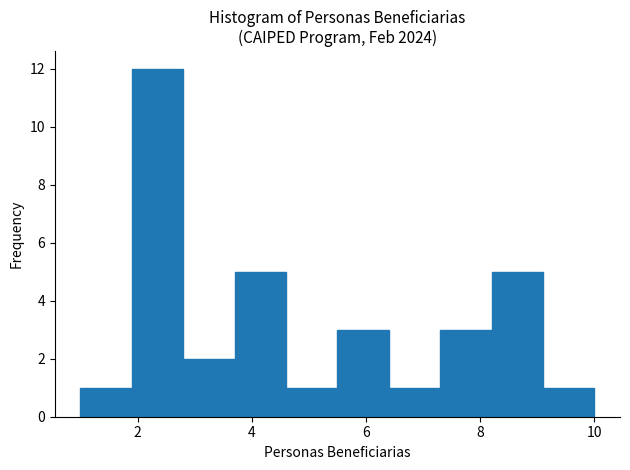

Reading left to right, list every bar in this chart as the range it spans on the x-axis followed by its height. Neither the bar edges nor the heights are printed on the chart, so give them approximately, as read against the axes.

1.0 to 1.9: 1
1.9 to 2.8: 12
2.8 to 3.7: 2
3.7 to 4.6: 5
4.6 to 5.5: 1
5.5 to 6.4: 3
6.4 to 7.3: 1
7.3 to 8.2: 3
8.2 to 9.1: 5
9.1 to 10.0: 1